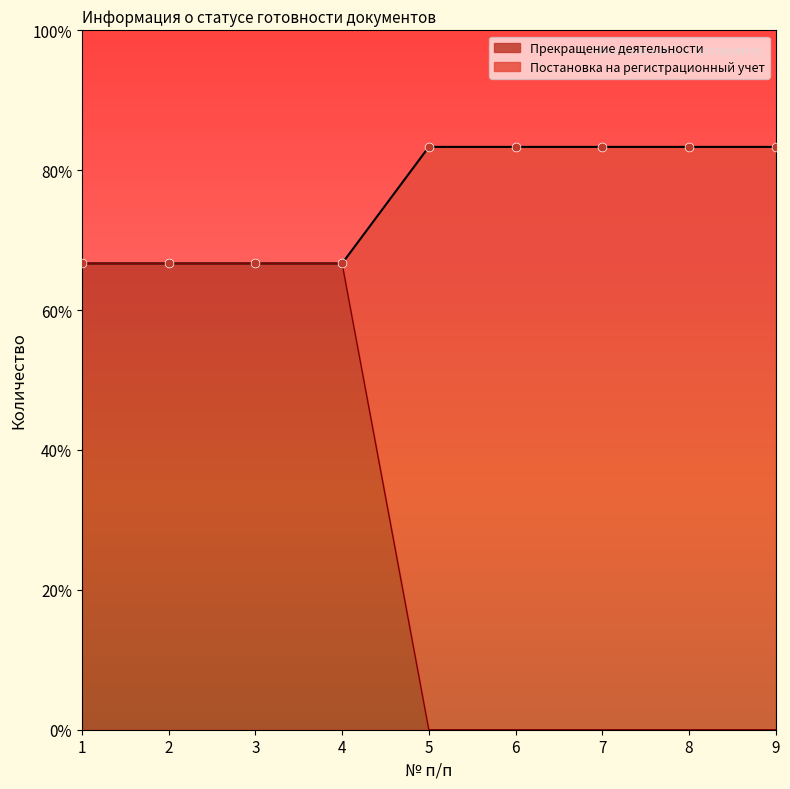

Which series has the largest Y range (max minus min)?

Постановка на регистрационный учет